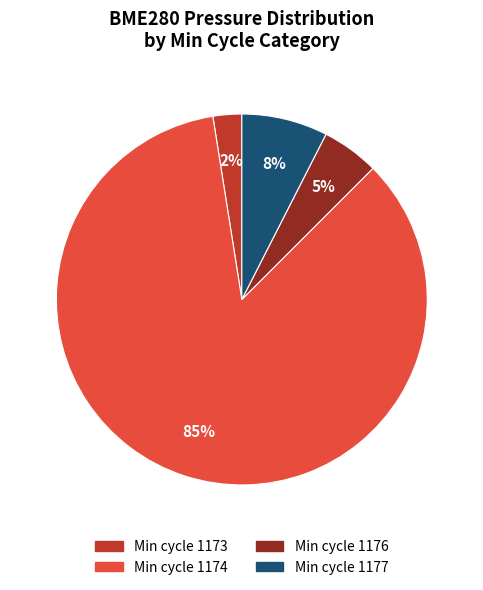

To the nearest percent, what is the average slice percentage?

25%